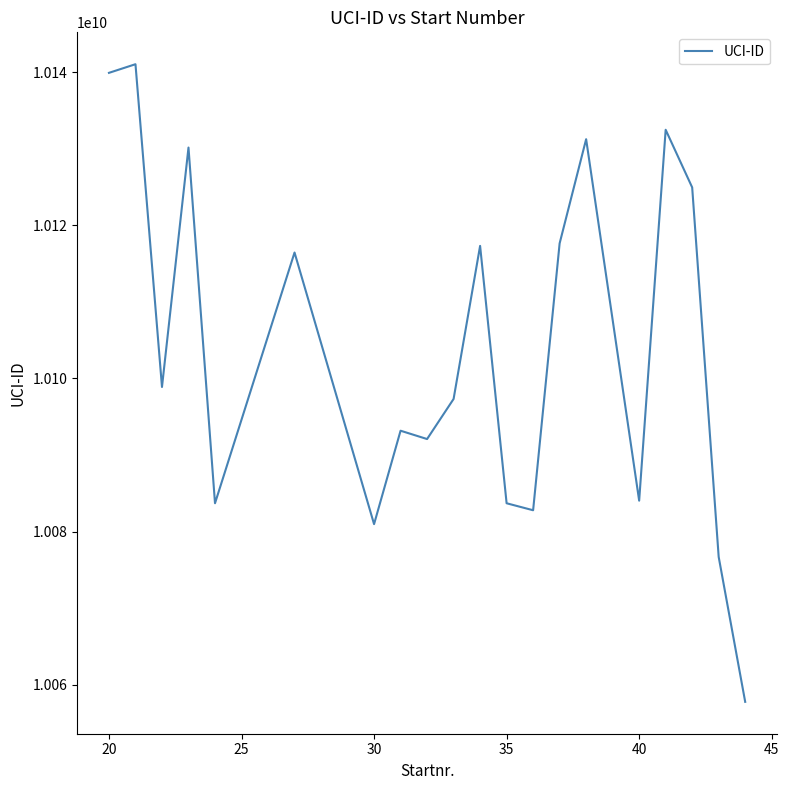

What is the difference between the maximum and minimum values?

83327953